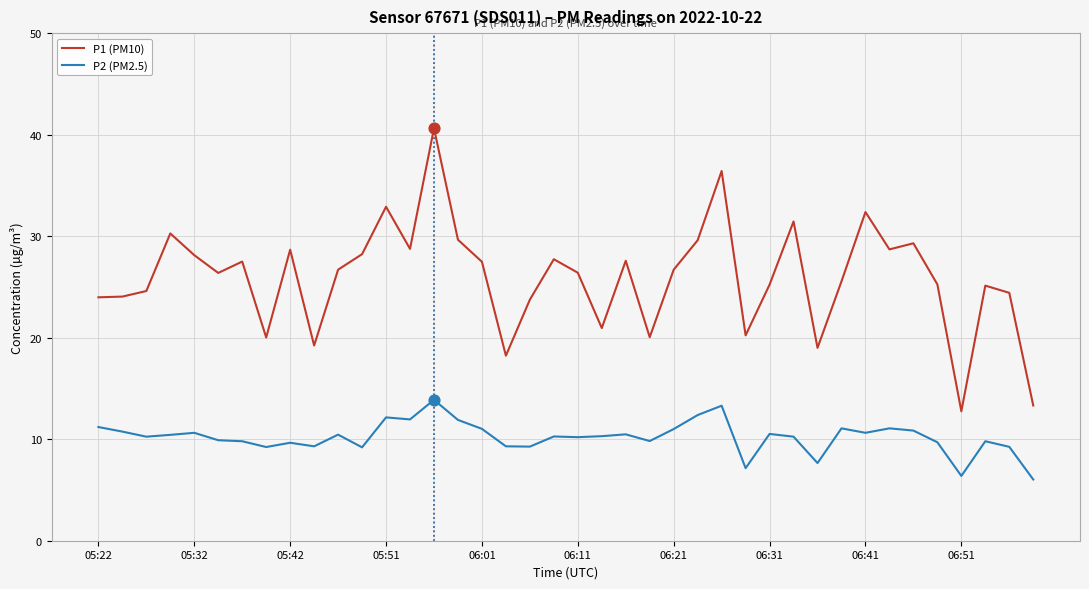

Which series has the largest total across all categories?

P1 (PM10)